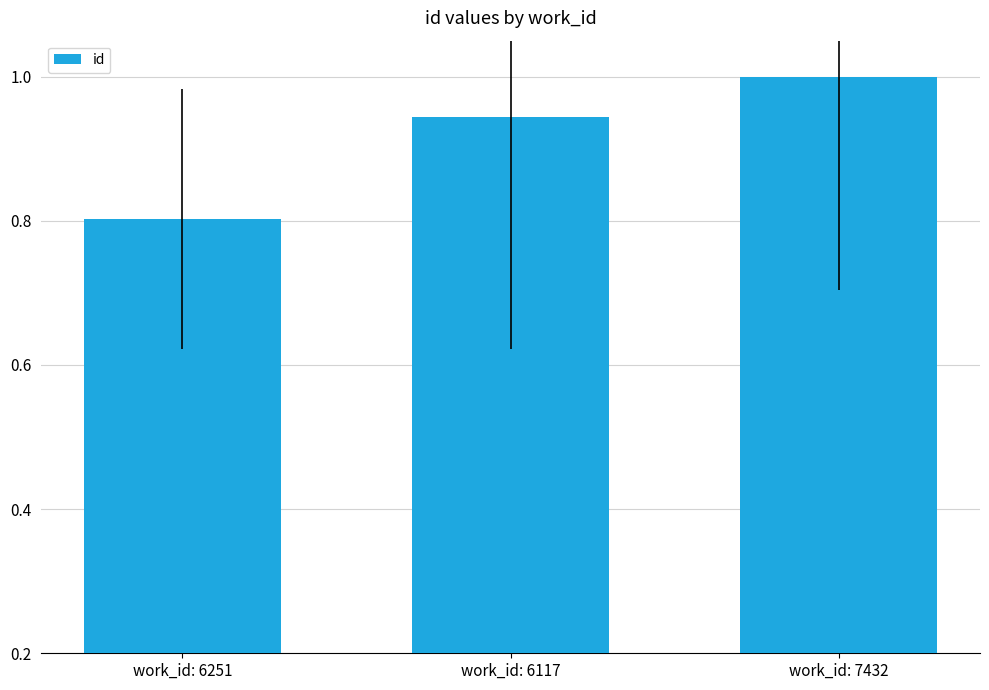

Between work_id: 6117 and work_id: 6251, which is larger?

work_id: 6117